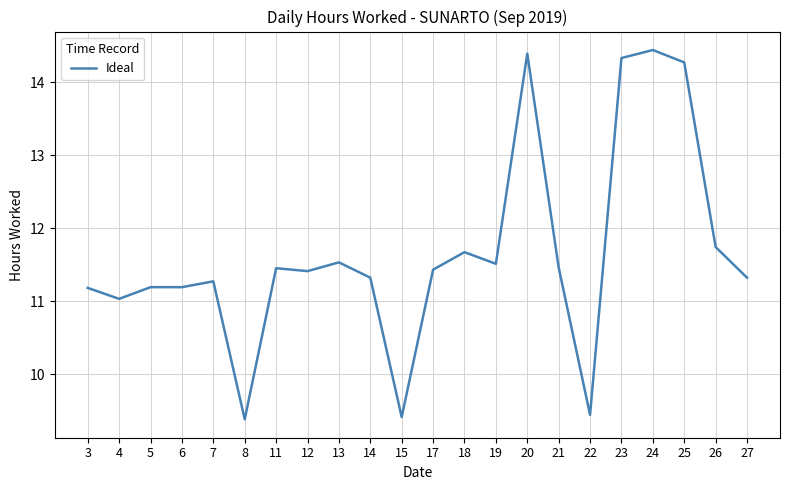

Is it true that the value at 24 is 14.4?

True